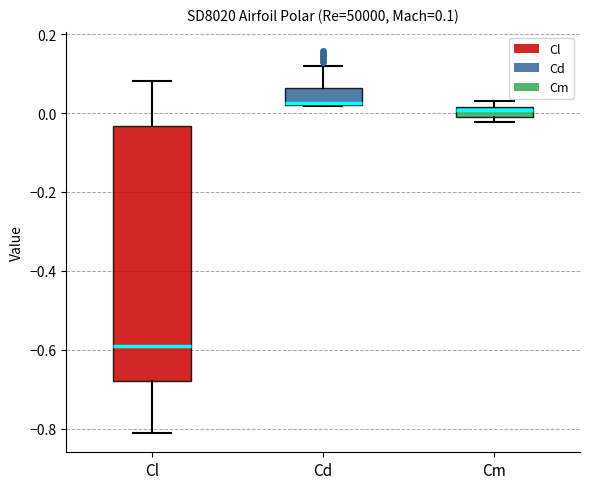

Which box is the tallest, from its lower edge to its upper edge?

Cl